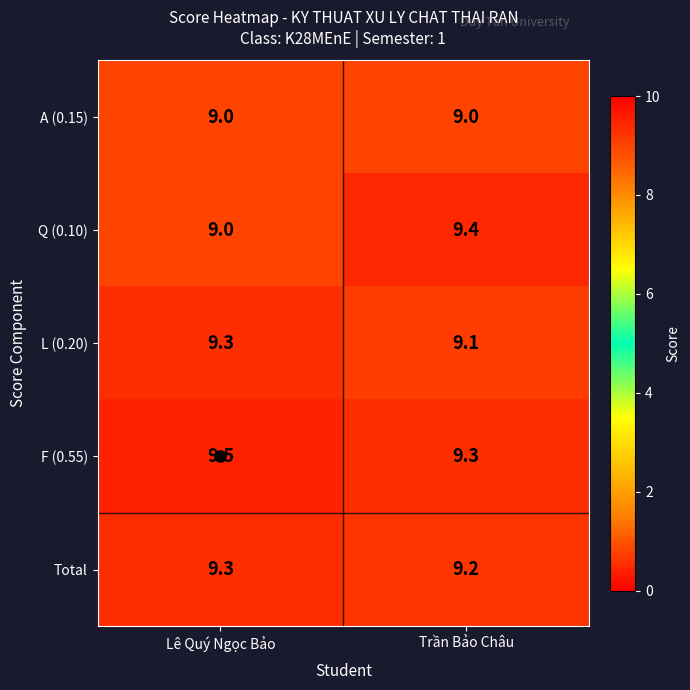

Which series has the widest spread of values?

Q (0.10)